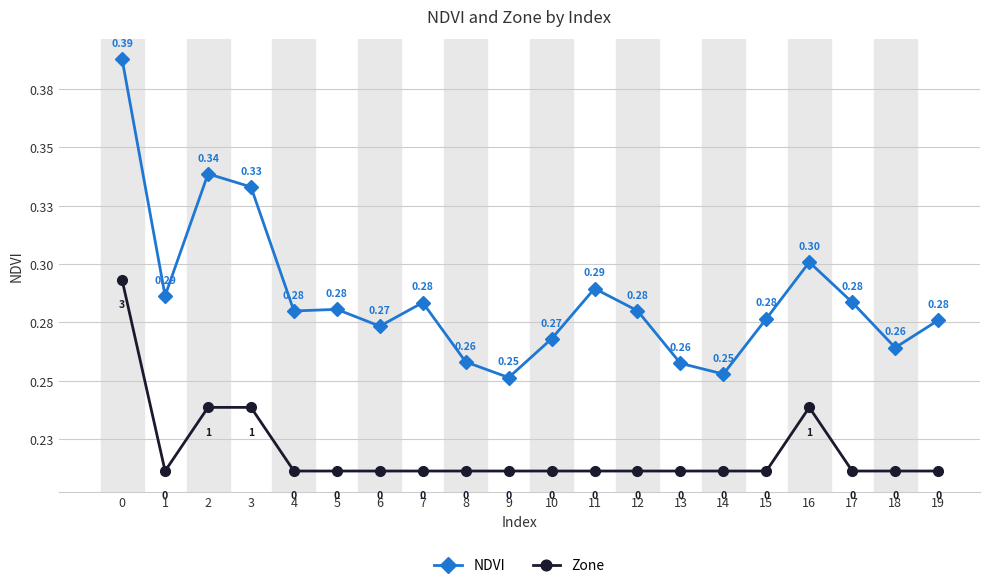

What are all the series names shown in the legend?

NDVI, Zone